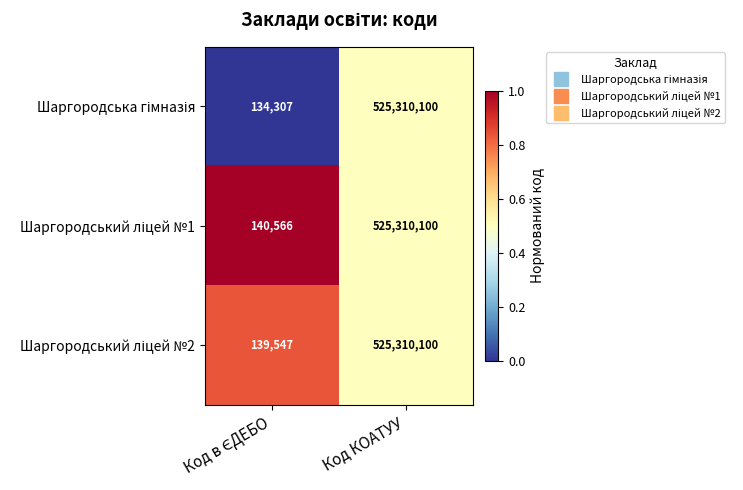

What is the minimum value shown in the chart?

134307